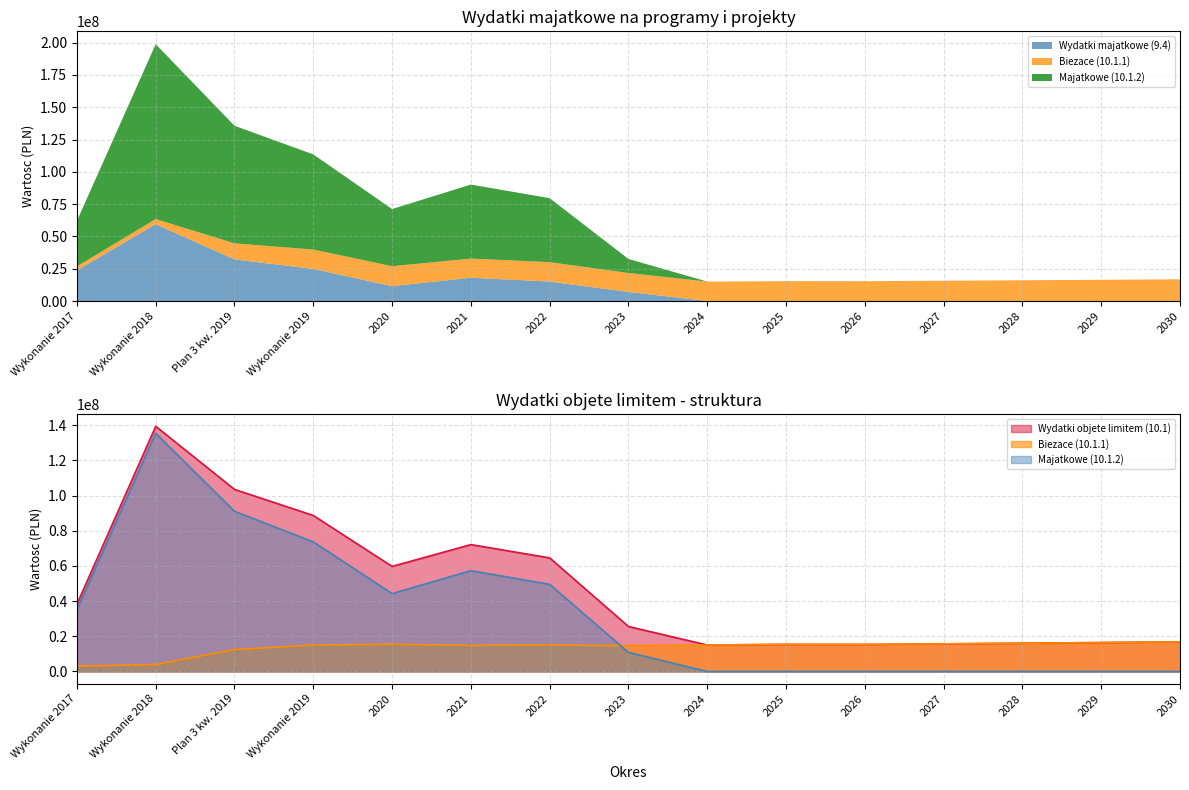

True or false: Majatkowe (10.1.2) and Wydatki objete limitem (10.1) cross at least once.

False